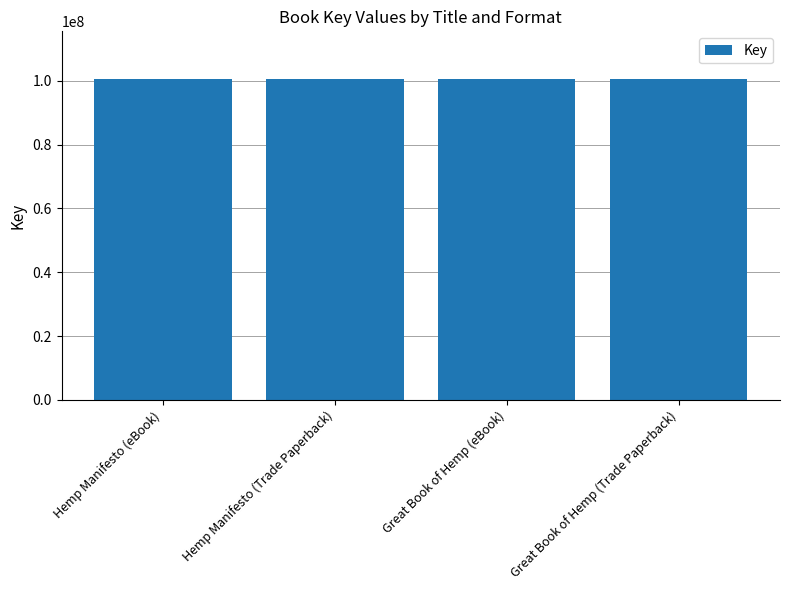

What is the sum of all values?

401694898